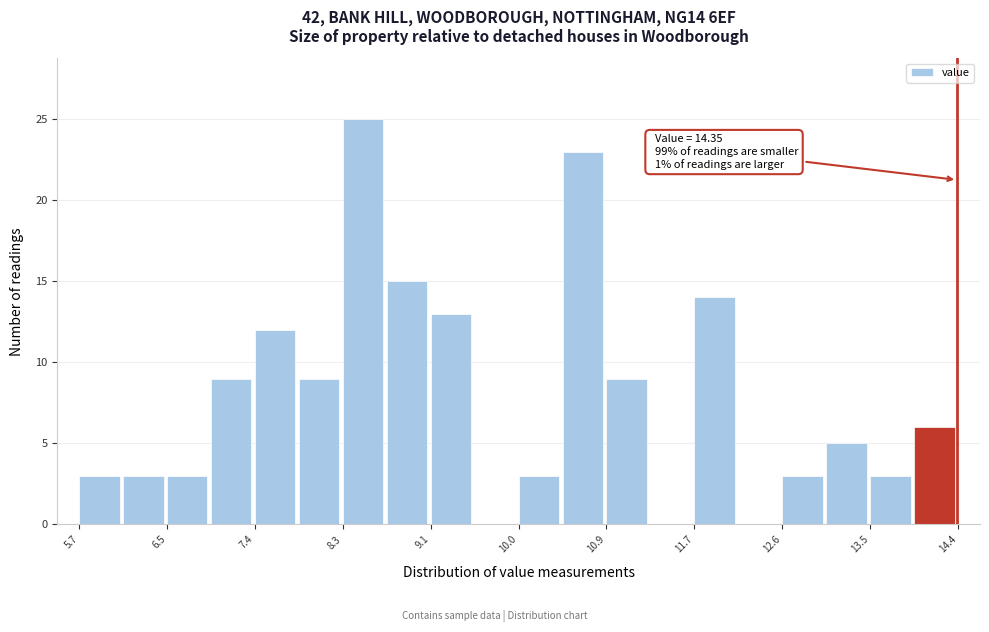

Which range on the x-axis has the tallest bar?

8.3 to 8.7